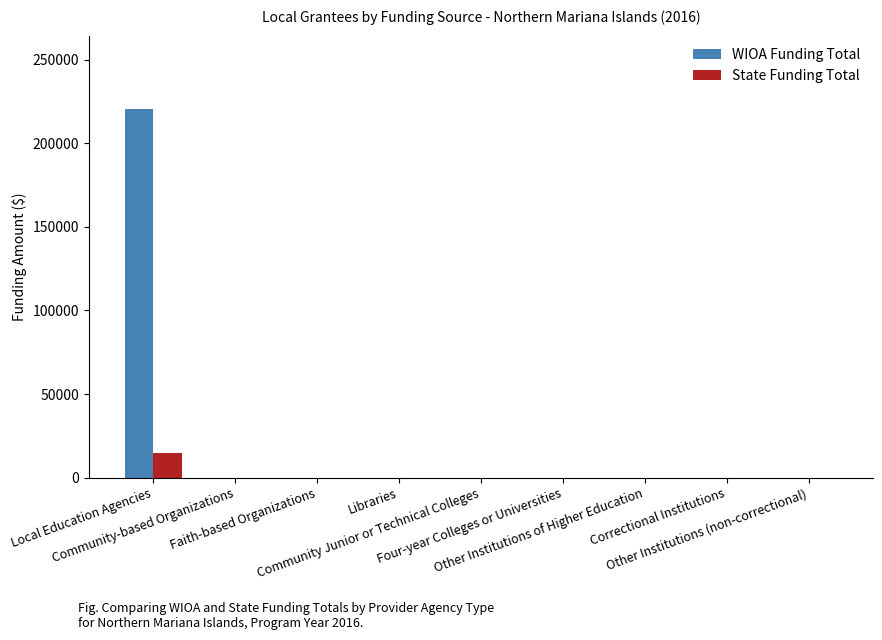

The value of WIOA Funding Total at Community Junior or Technical Colleges is 0.0. True or false?

True